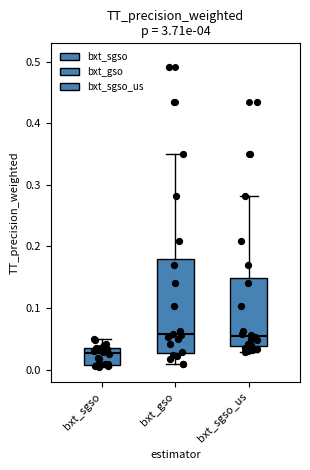

Where does the upper whisker of the box for bxt_sgso end on the y-axis? The values are not printed on the chart, so give them approximately, as read against the axis.

0.05